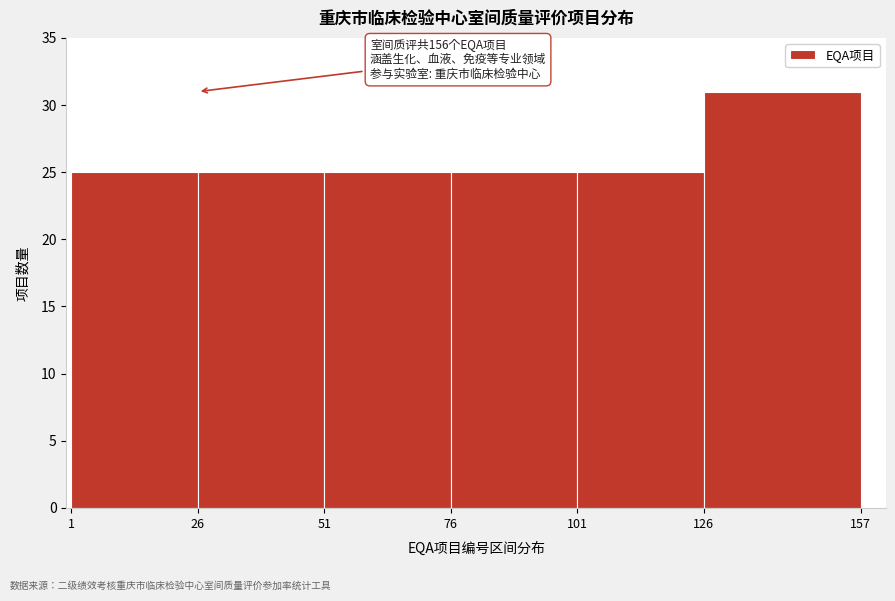

Over which range of the x-axis is the bar tallest?

126 to 157